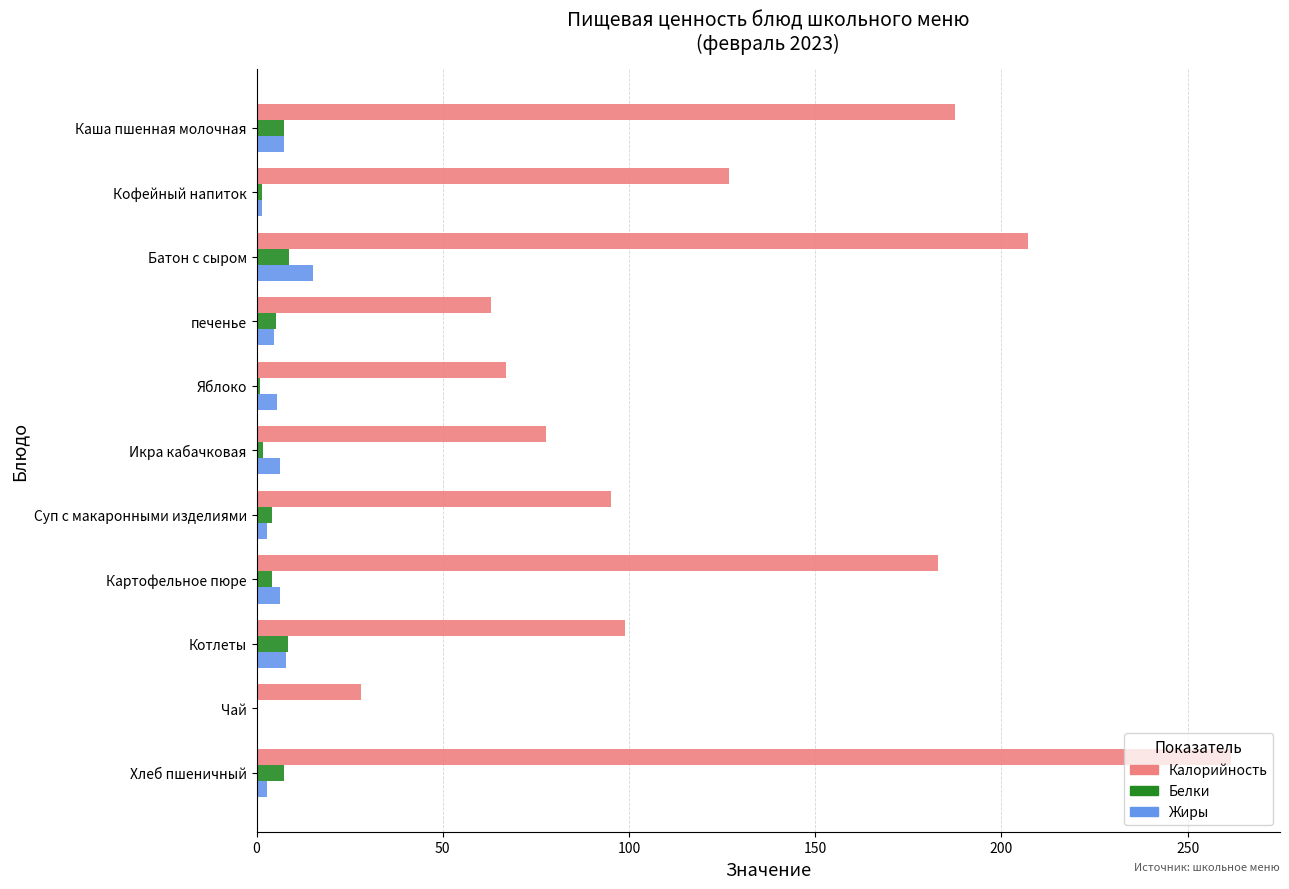

What is the average value of the Белки series?

4.5